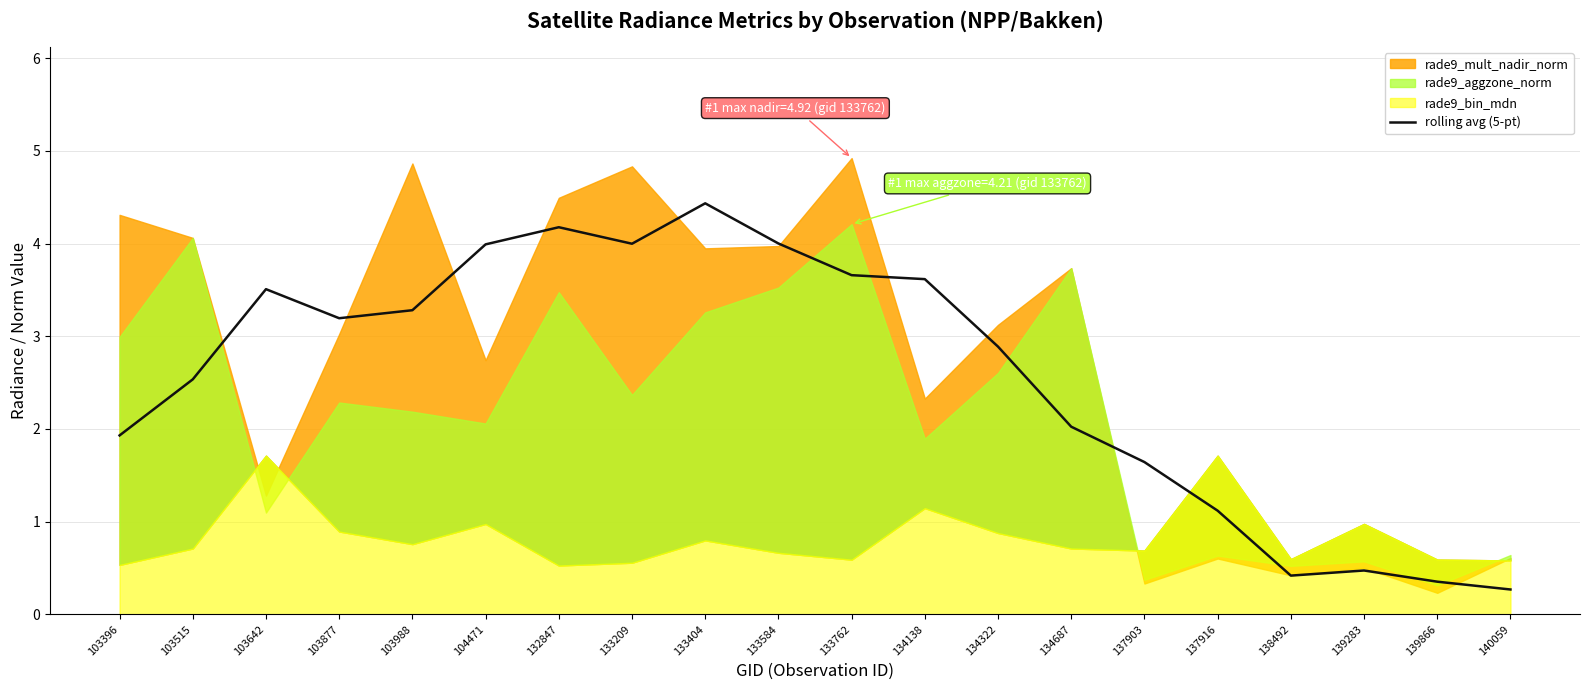

True or false: rolling avg (5-pt) has a value of 3.7 at 133762.

True